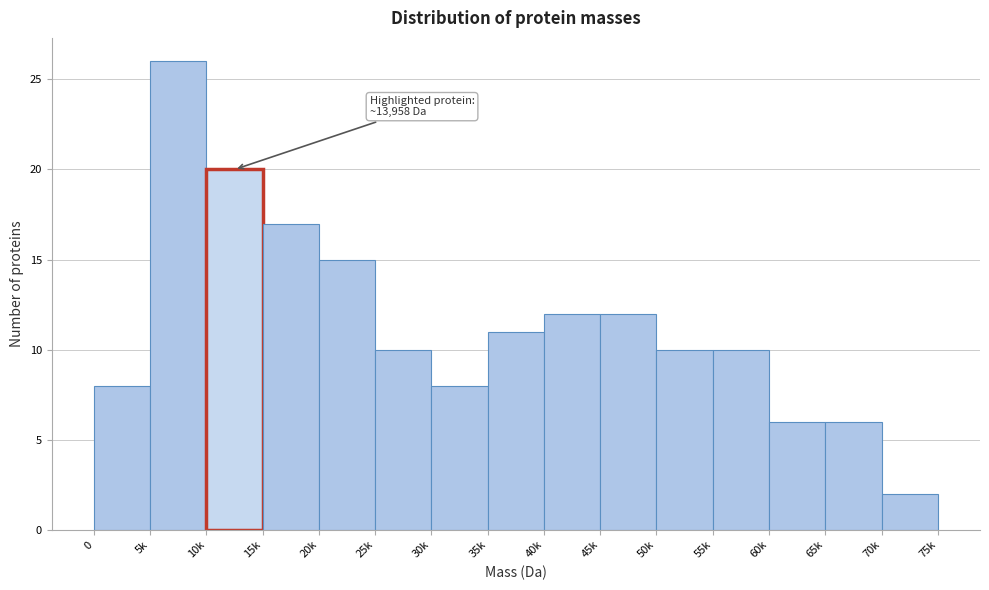

Reading left to right, transcribe all the data shown in this chart.

8	26	20	17	15	10	8	11	12	12	10	10	6	6	2